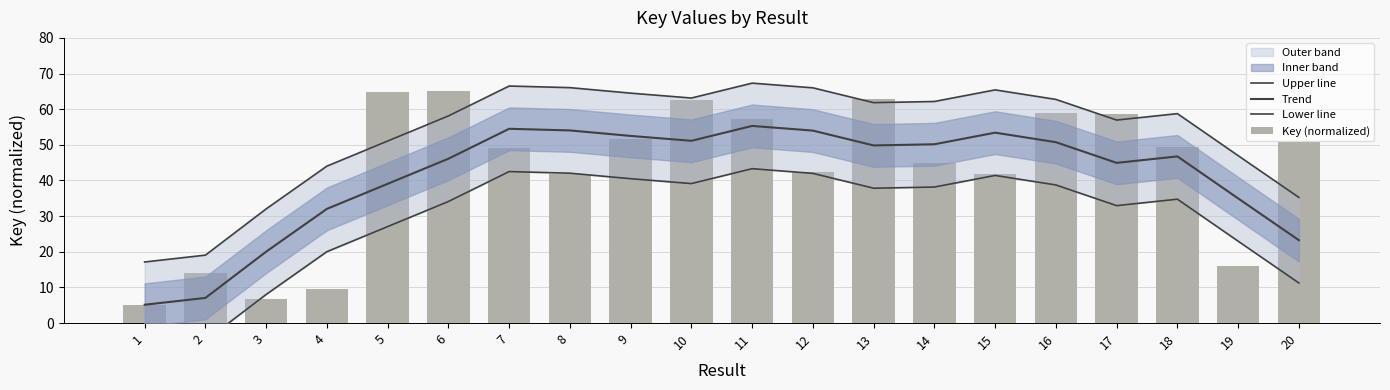

Which series changed the most between 4 and 20?

Key (normalized)